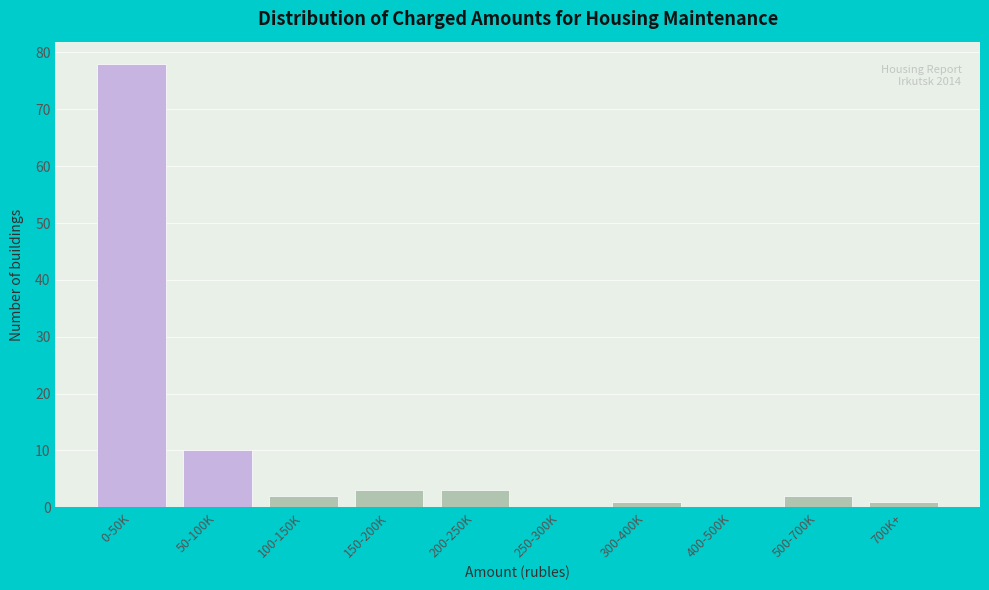

Reading left to right, what are all the values shown in this chart?

0-50K=78	50-100K=10	100-150K=2	150-200K=3	200-250K=3	250-300K=0	300-400K=1	400-500K=0	500-700K=2	700K+=1